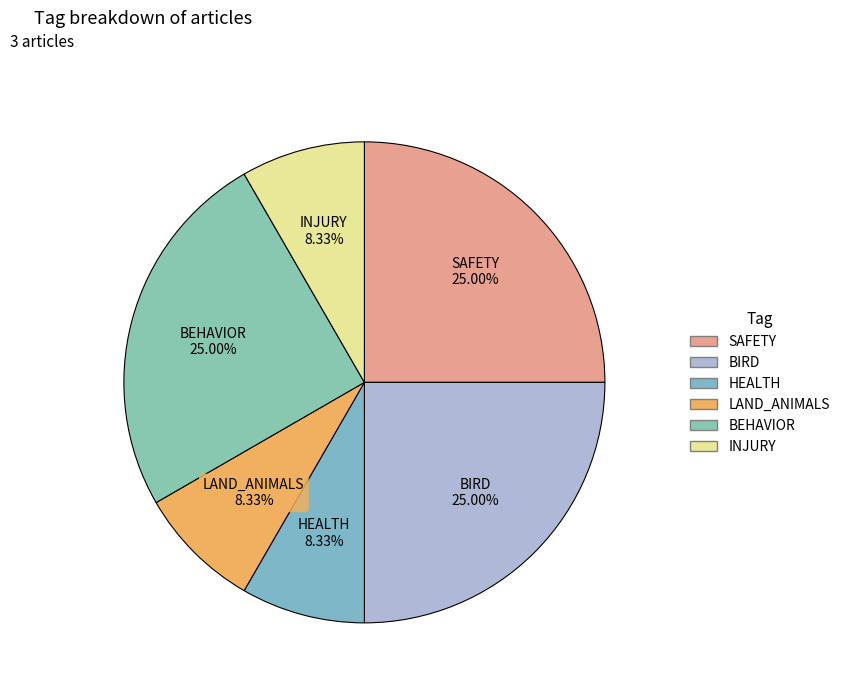

Is there any slice that represents more than half of the pie?

No